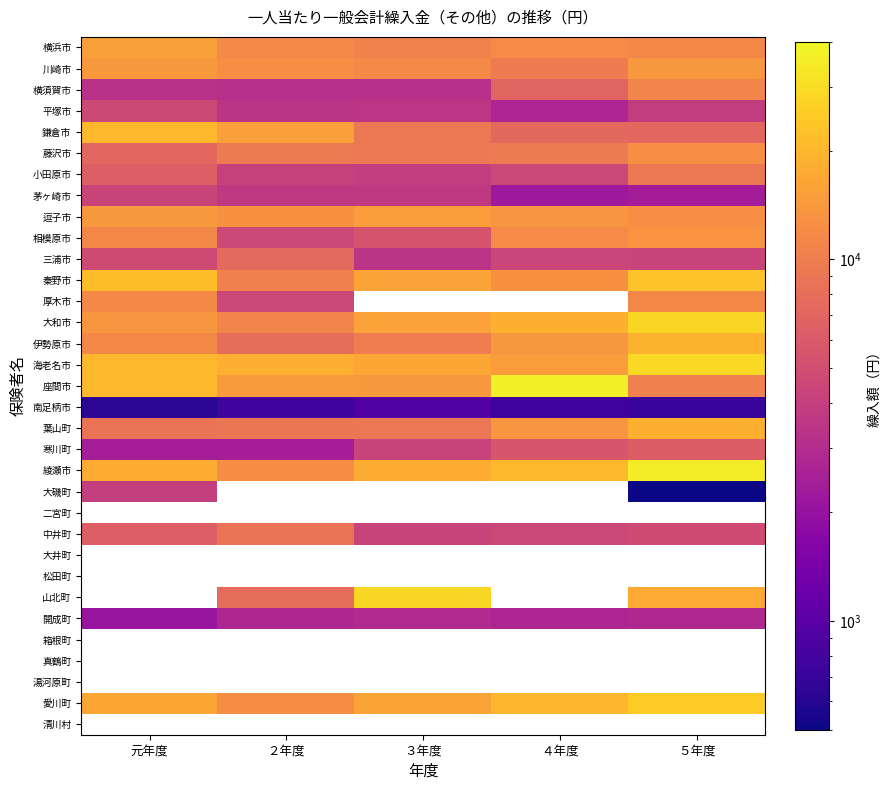

Which has a higher value, 元年度 or ４年度?

元年度